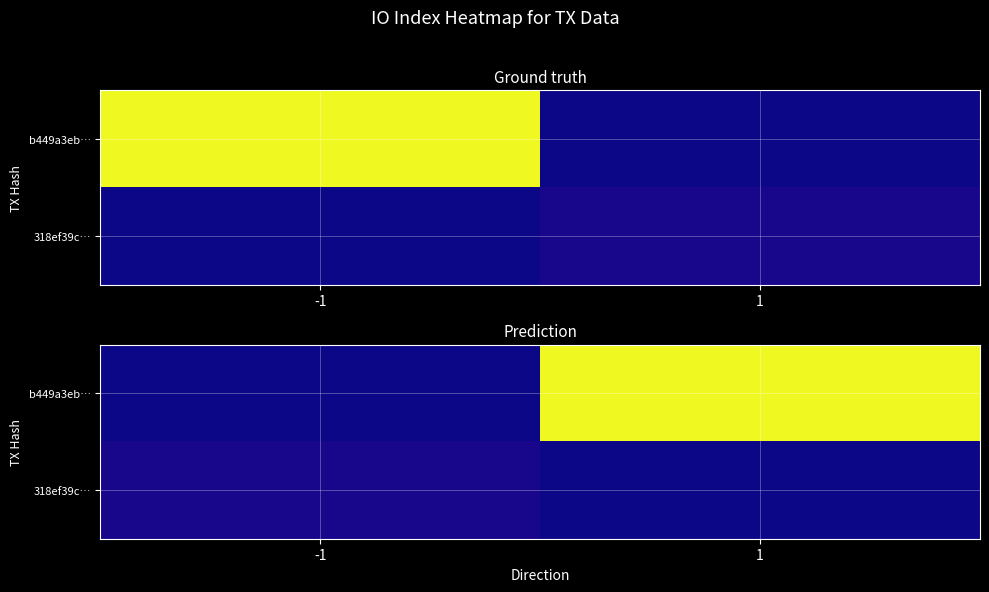

True or false: 318ef39c… has a value of -2 at 1.

False